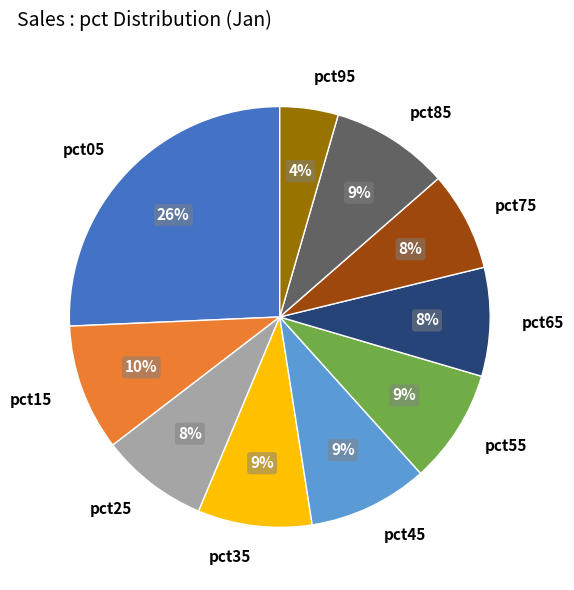

What is the largest slice in the pie chart?

pct05